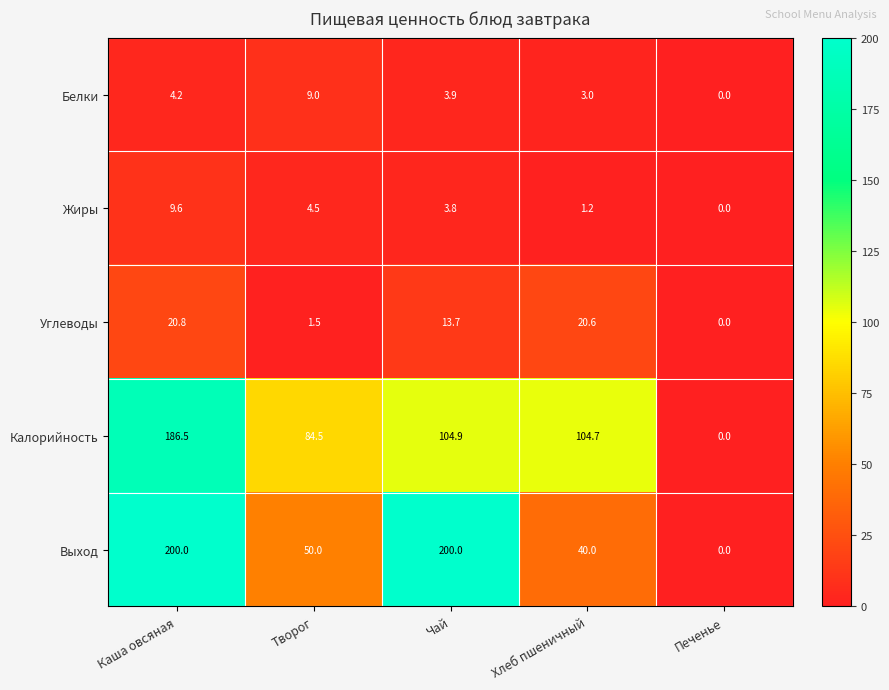

At how many categories does at least one series exceed 188?

2